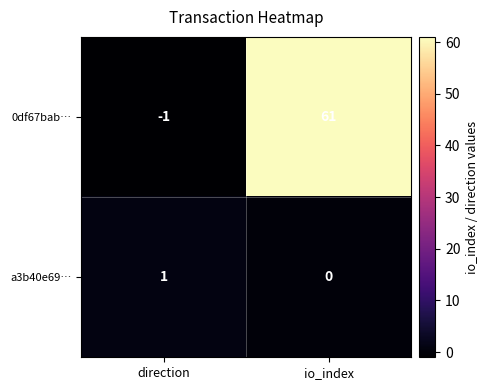

What is the average value of the 0df67bab… series?

30